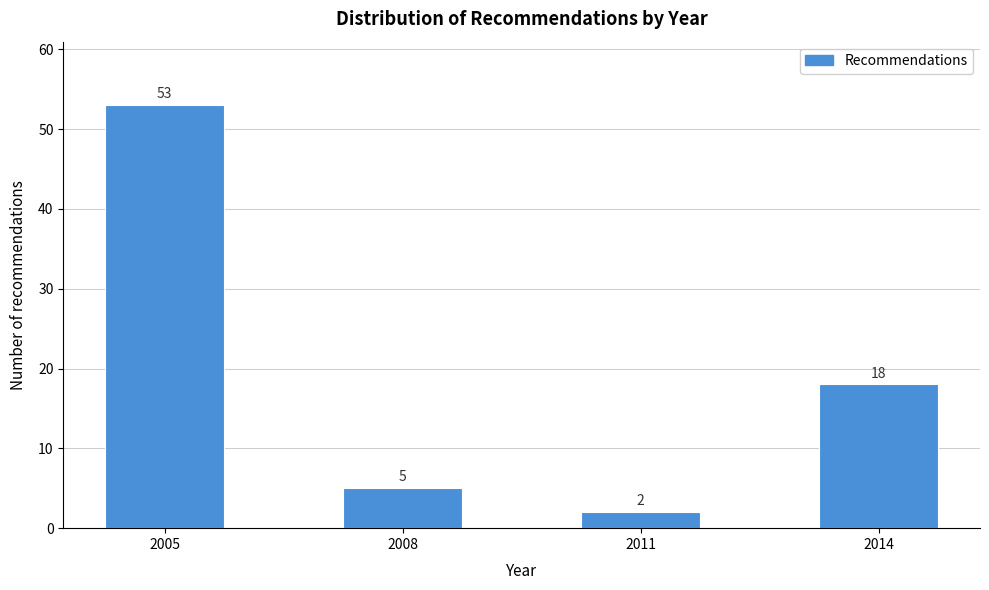

Reading left to right, list all the values displayed in this chart.

53	5	2	18